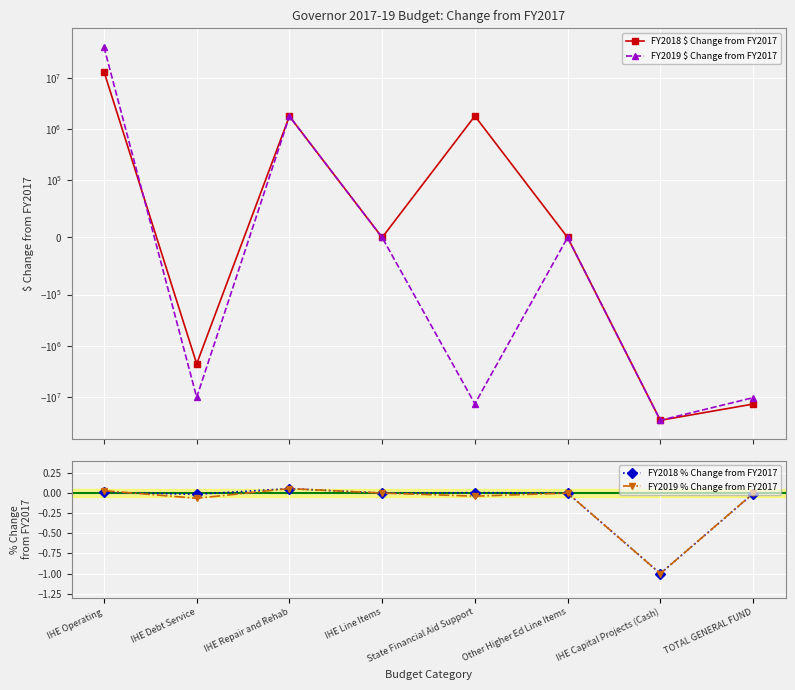

True or false: FY2018 % Change from FY2017 has a value of -0.0 at IHE Debt Service.

False